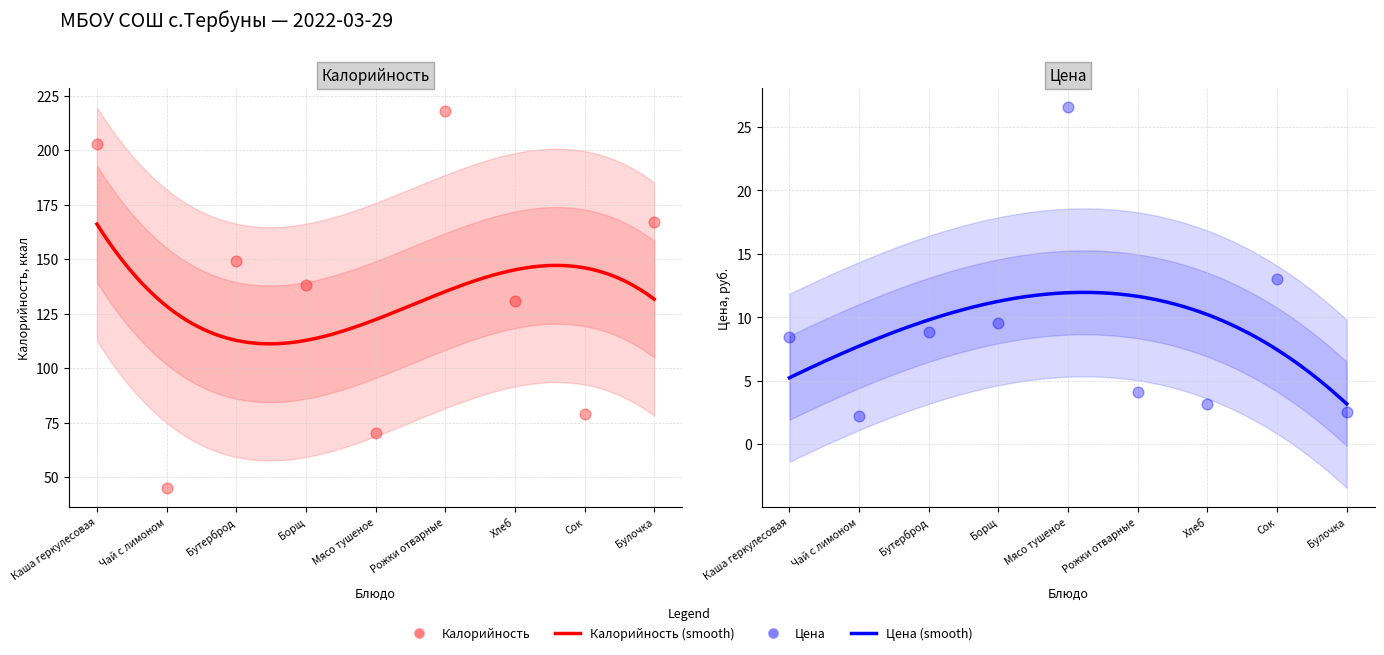

At how many categories does at least one series exceed 6?

9